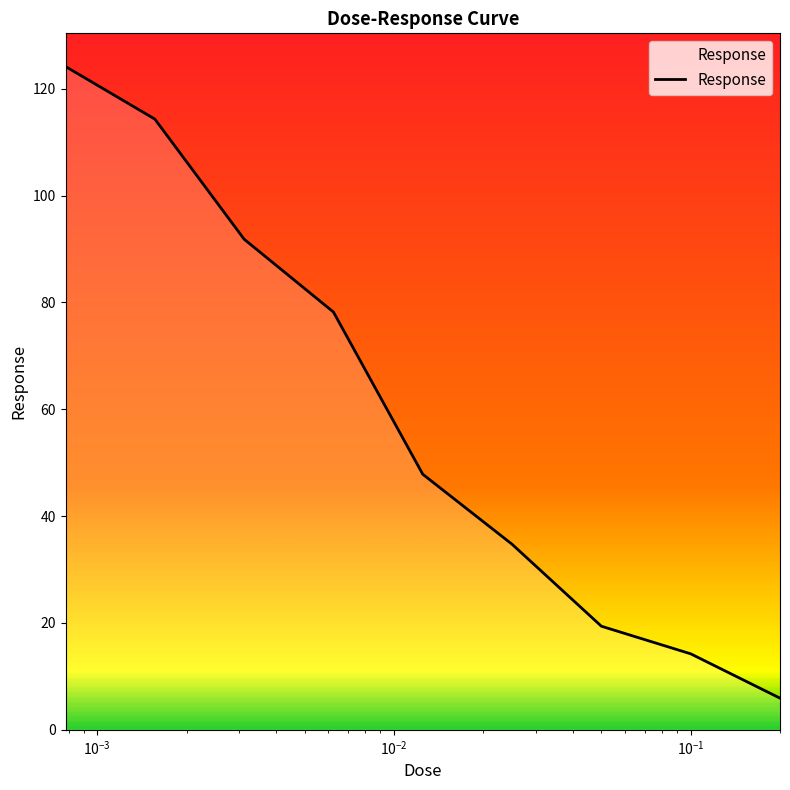

What is the smallest value displayed?

5.9